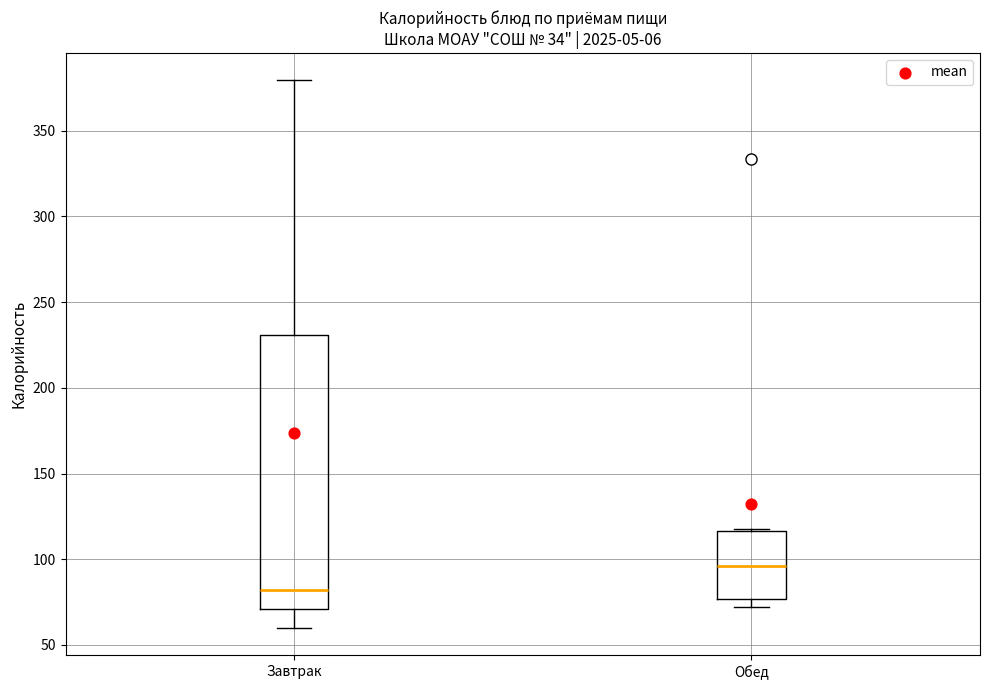

Reading left to right, read every box against the y-axis: the position of its median line, the range the box covers, and the ends of its whiskers. The values are not printed on the chart, so give them approximately, as read against the axis.

Завтрак: median 80, box 70 to 230, whiskers 60 to 380
Обед: median 95, box 75 to 115, whiskers 70 to 120